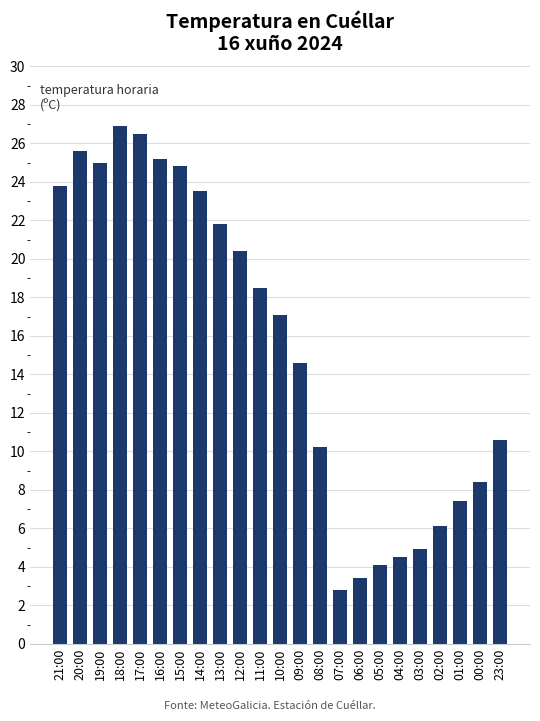

Is it true that the value at 09:00 is 22.2?

False